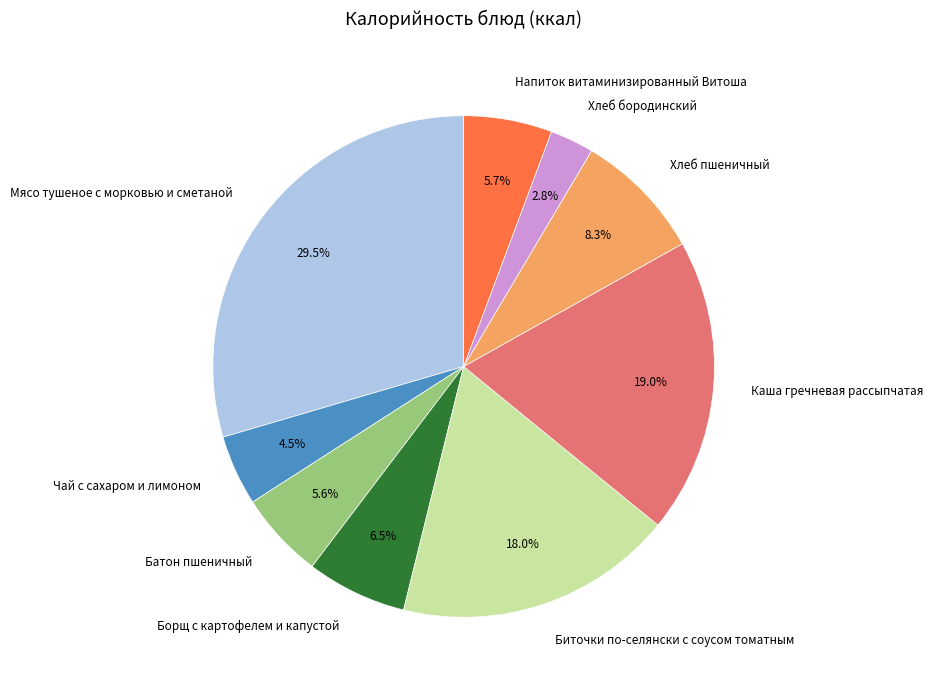

Is it true that Напиток витаминизированный Витоша is 17% of the pie?

False